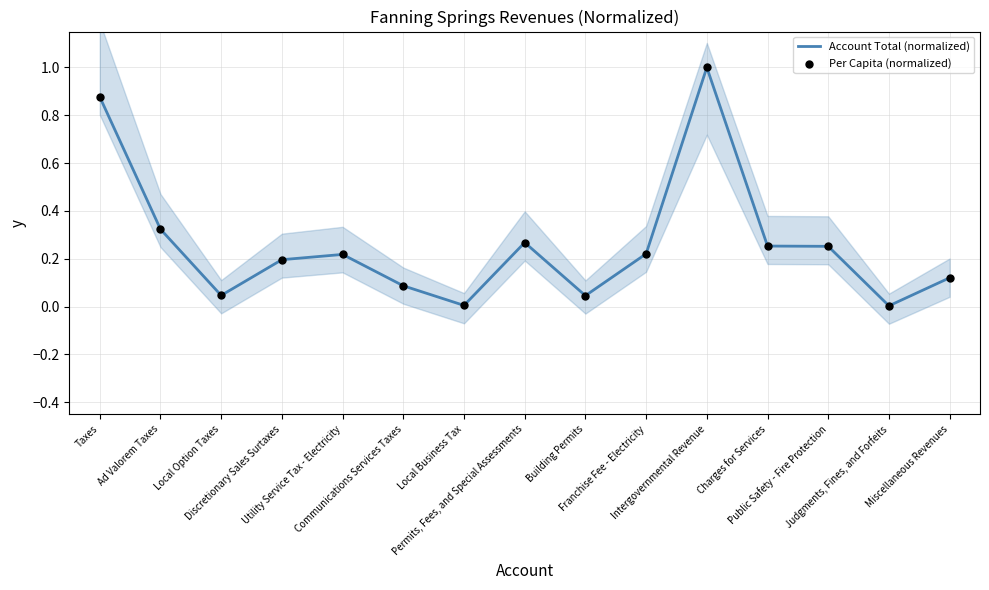

Is the value of Per Capita (normalized) at Judgments, Fines, and Forfeits greater than the value of Account Total (normalized) at Communications Services Taxes?

No